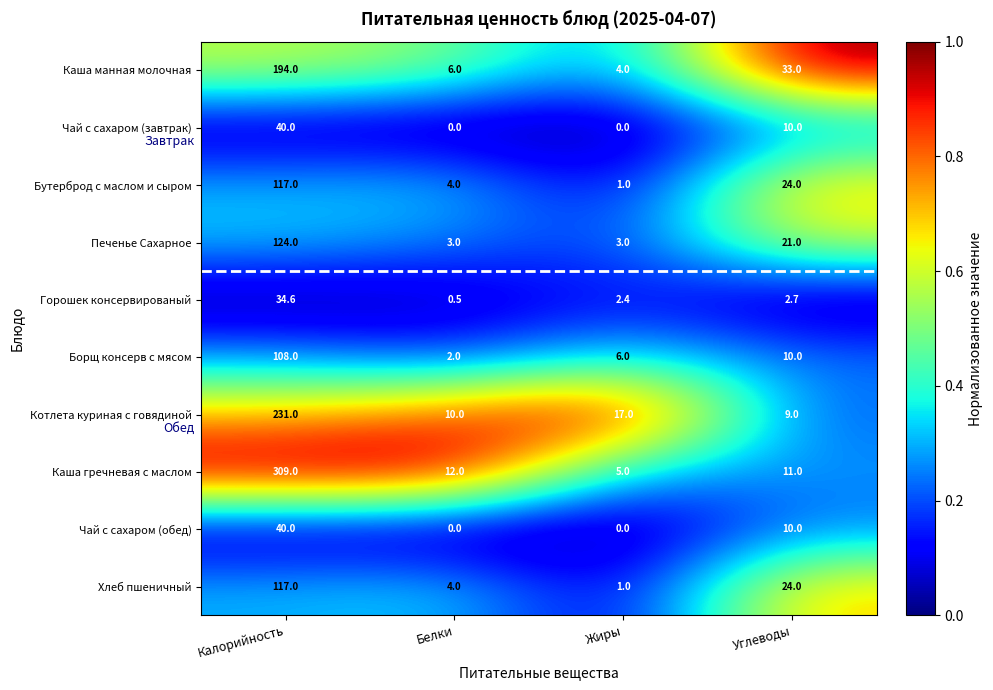

What is the maximum value for Чай с сахаром (завтрак)?

40.0